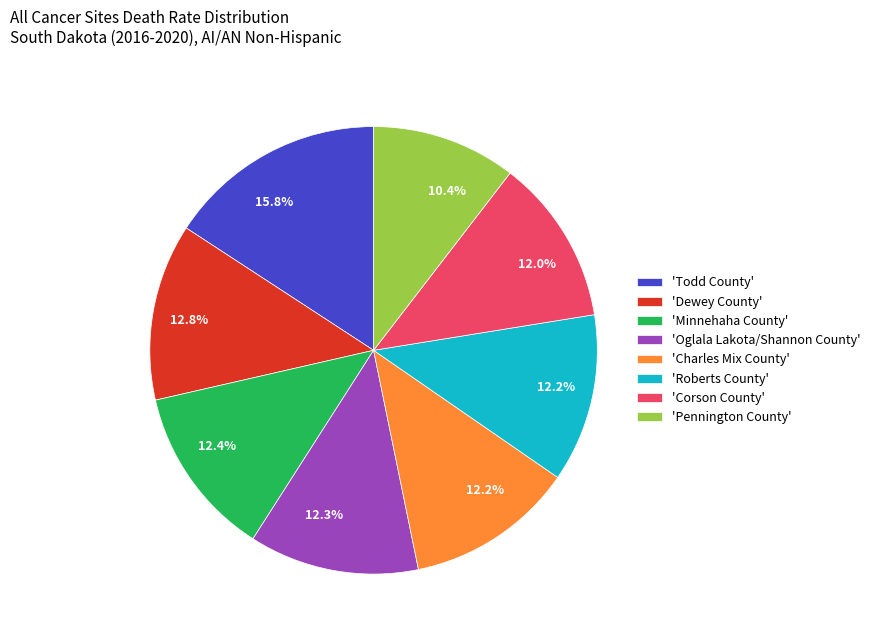

Does any single category account for the majority?

No